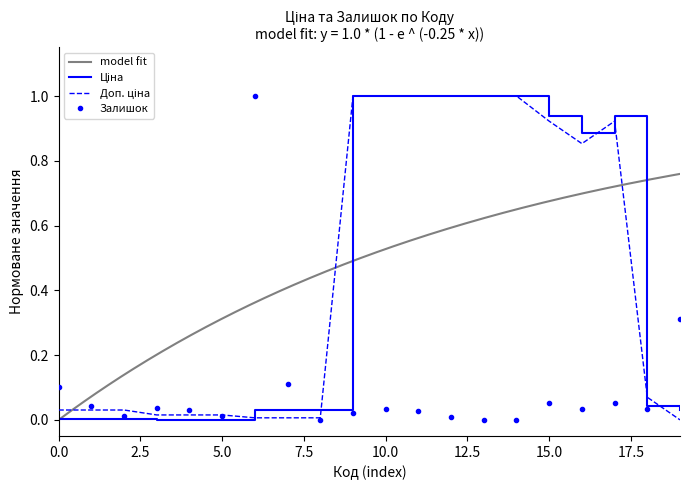

True or false: Доп. ціна and Залишок cross at least once.

True